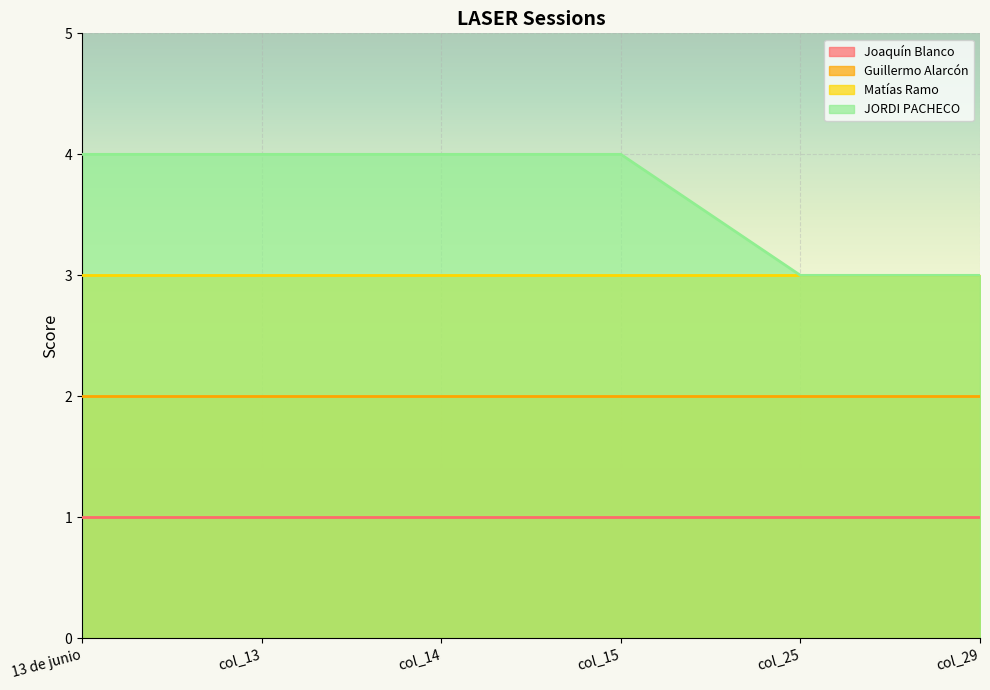

Which category has the highest value in the Joaquín Blanco series?

13 de junio